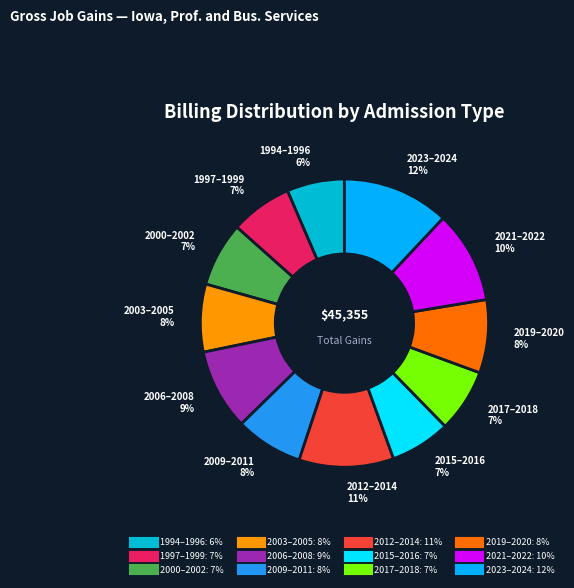

To the nearest percent, what is the difference between the largest and smallest slice percentages?

6%